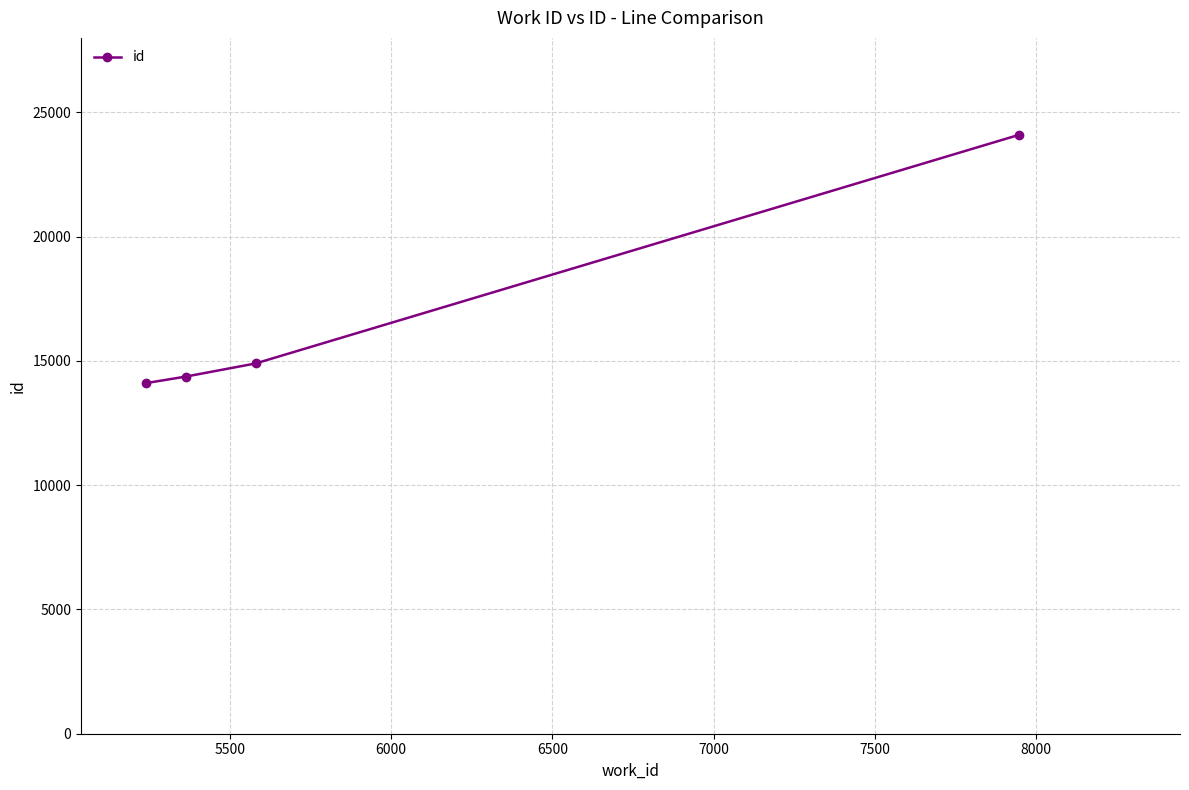

What is the greatest value displayed?

24095